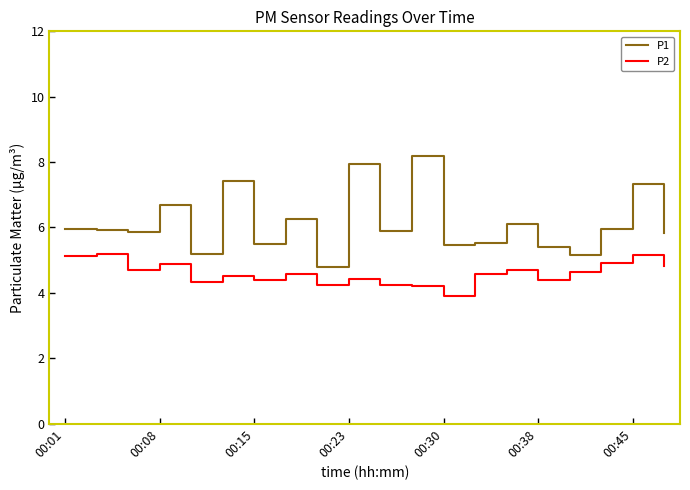

True or false: P2 and P1 cross at least once.

False